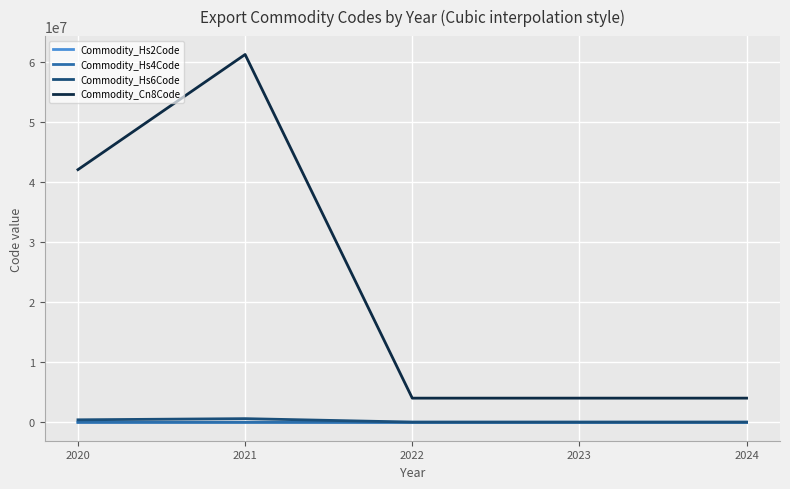

Which series has the largest total across all categories?

Commodity_Cn8Code